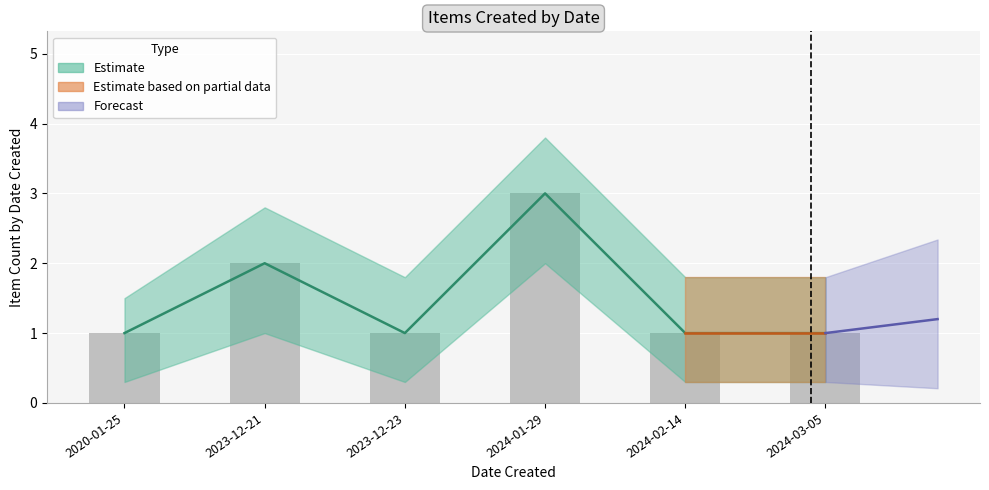

Which category has the lowest value across all series?

2020-01-25